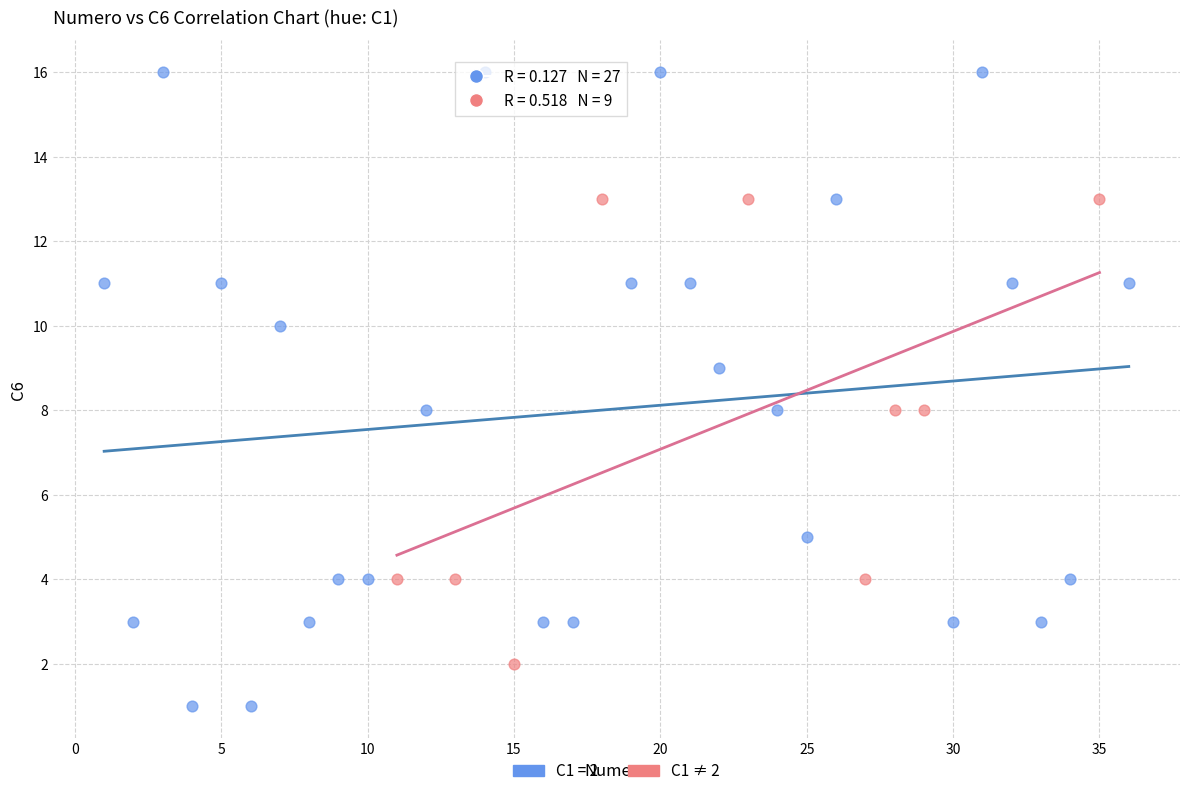

Which series has the largest Y range (max minus min)?

C1 = 2